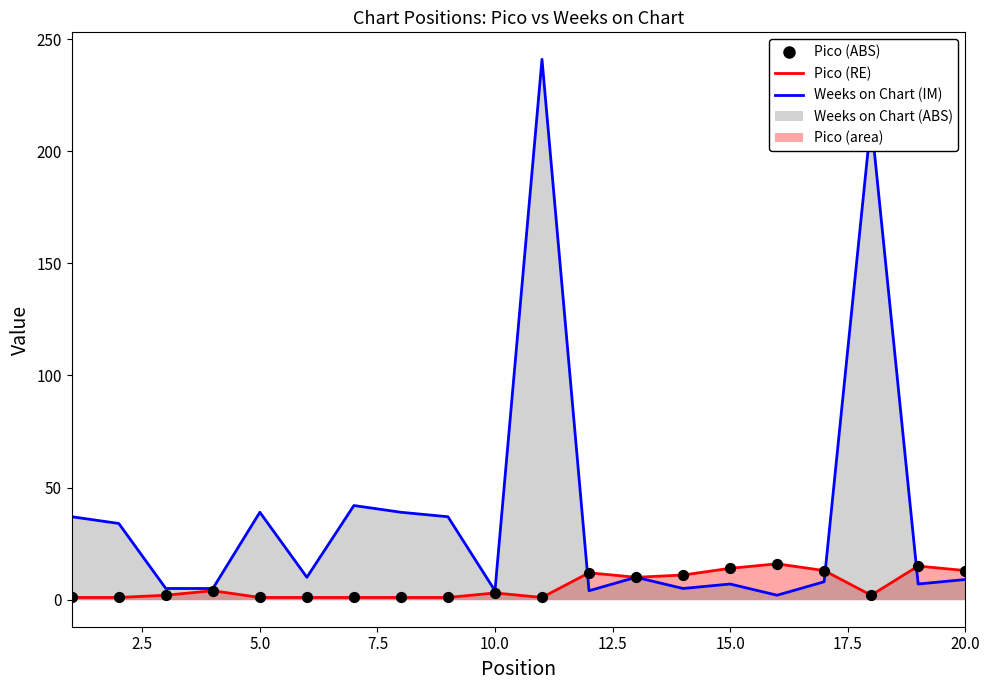

What is the total value across all series at 15?

21